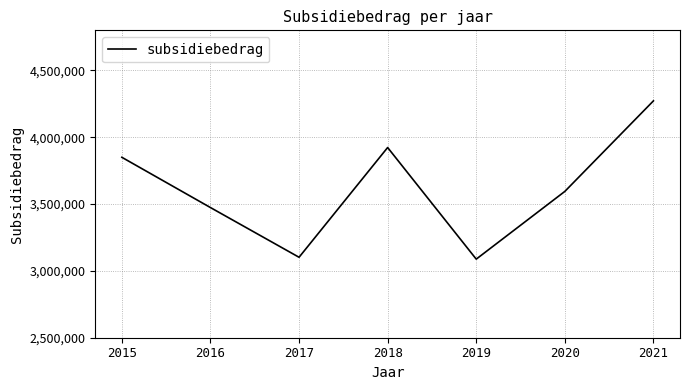

What is the change in value from 2018 to 2019?

-835021